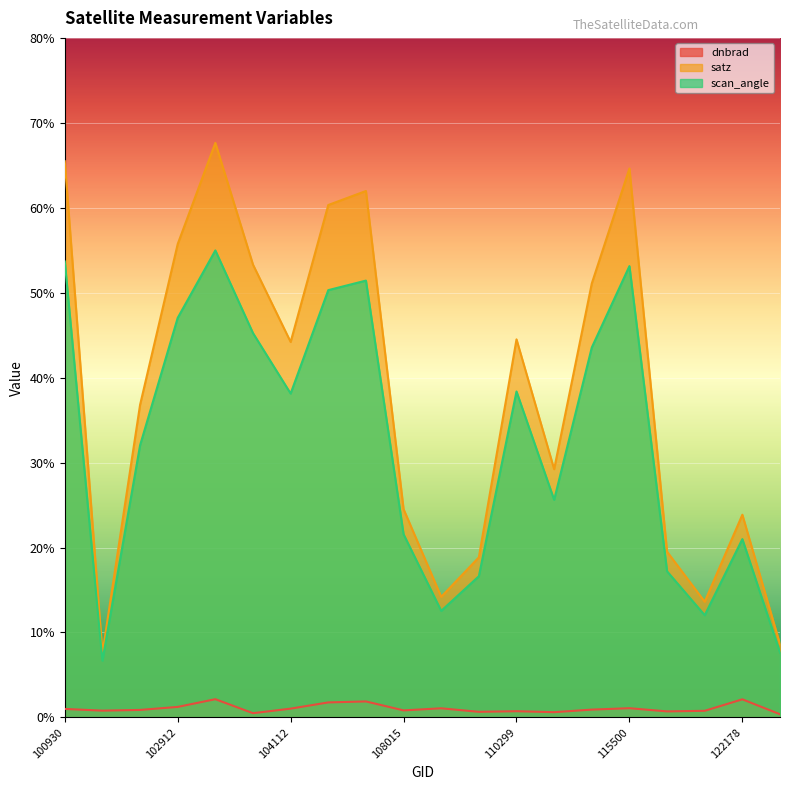

The dnbrad series shows 1.2 at 104236. True or false?

False